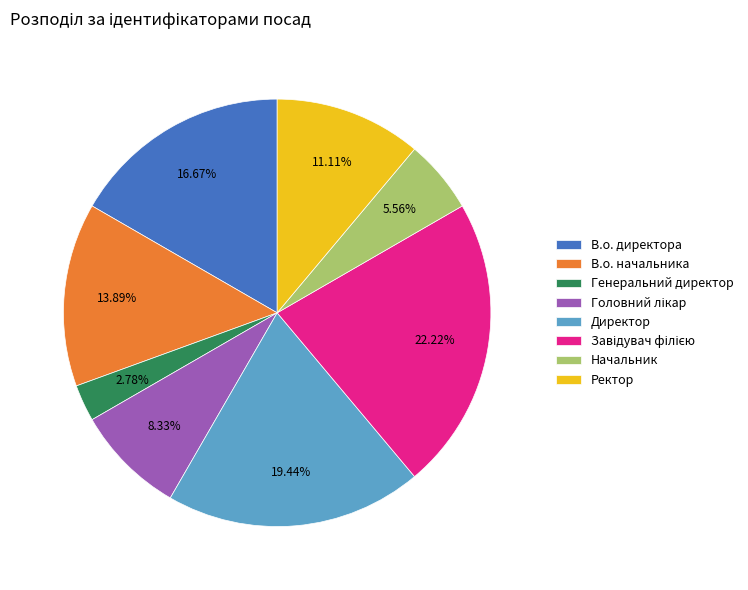

What is the ratio of the value at В.о. начальника to the value at В.о. директора?

0.8